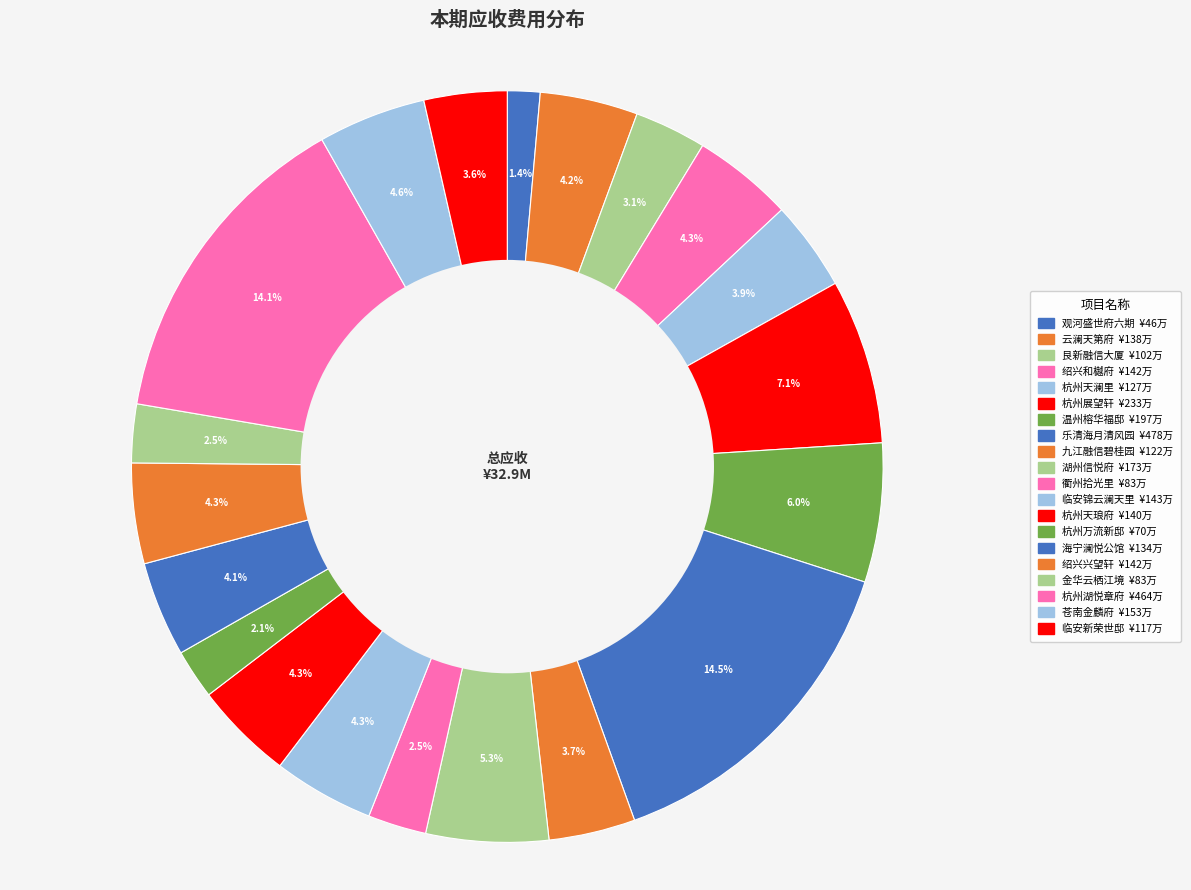

To the nearest percent, what percentage of the pie is 海宁澜悦公馆?

4%